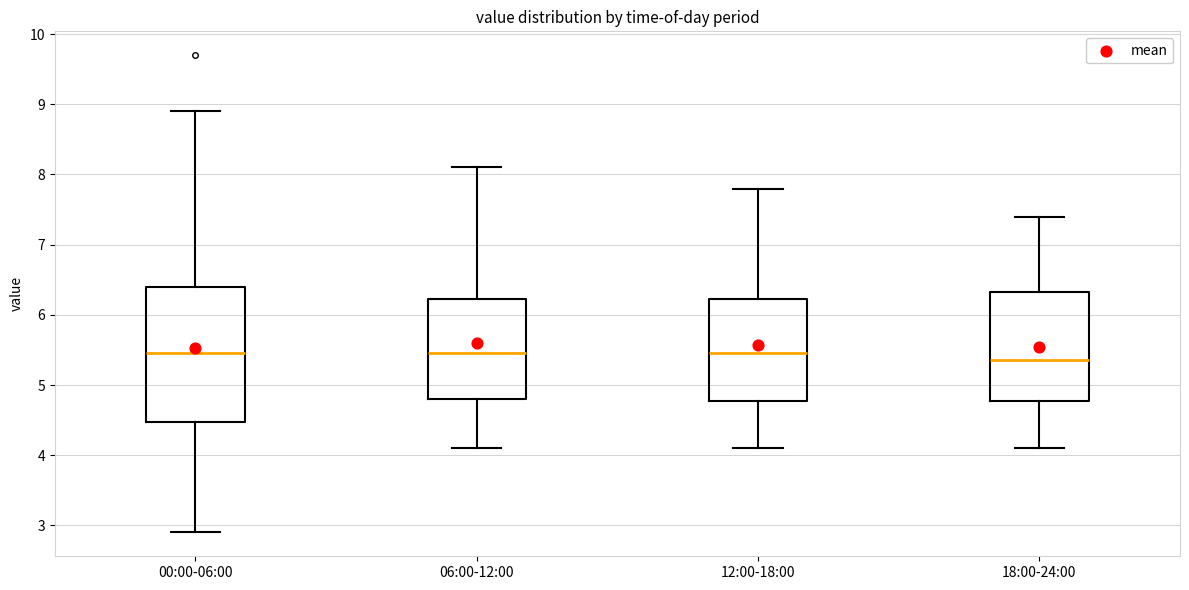

Where does the lower whisker of the box for 12:00-18:00 end on the y-axis? The values are not printed on the chart, so give them approximately, as read against the axis.

4.1